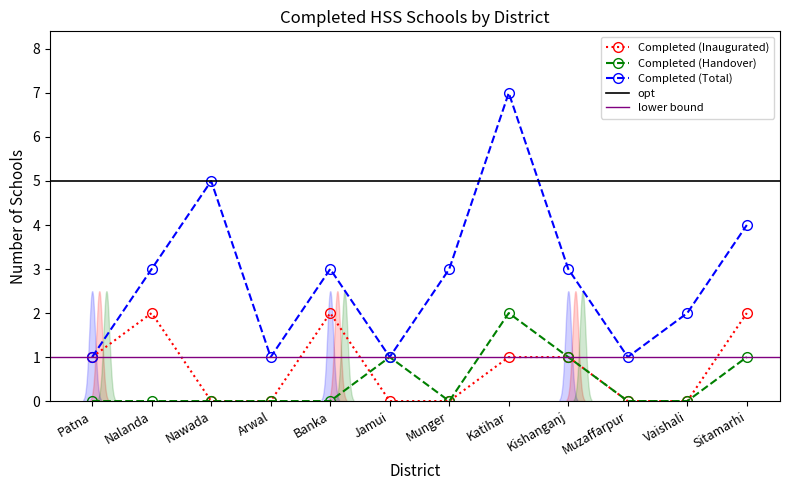

What is the sum of all Completed (Total) values?

34